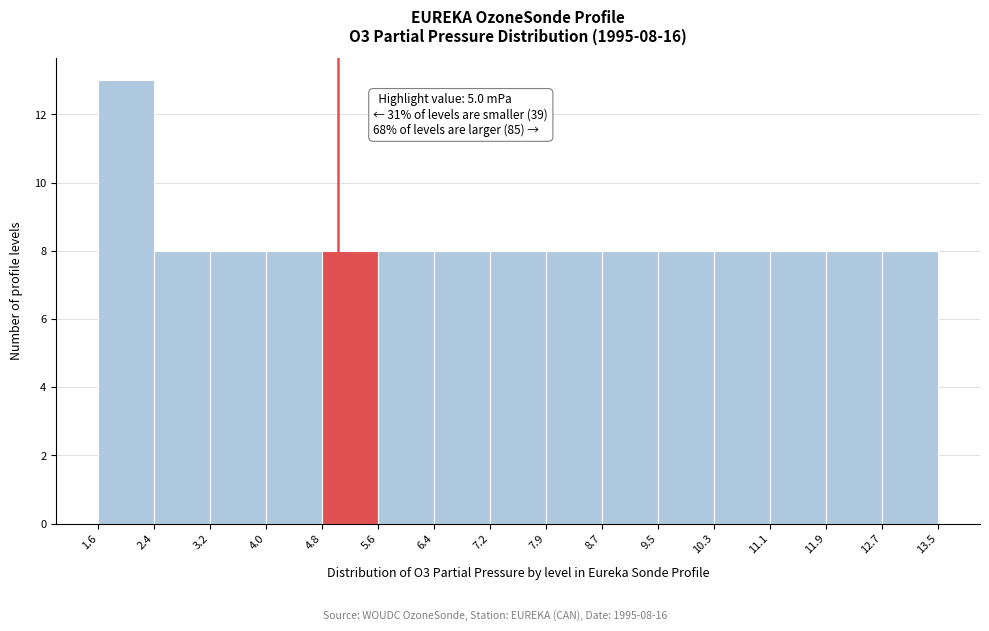

Which range on the x-axis has the tallest bar?

1.6 to 2.4